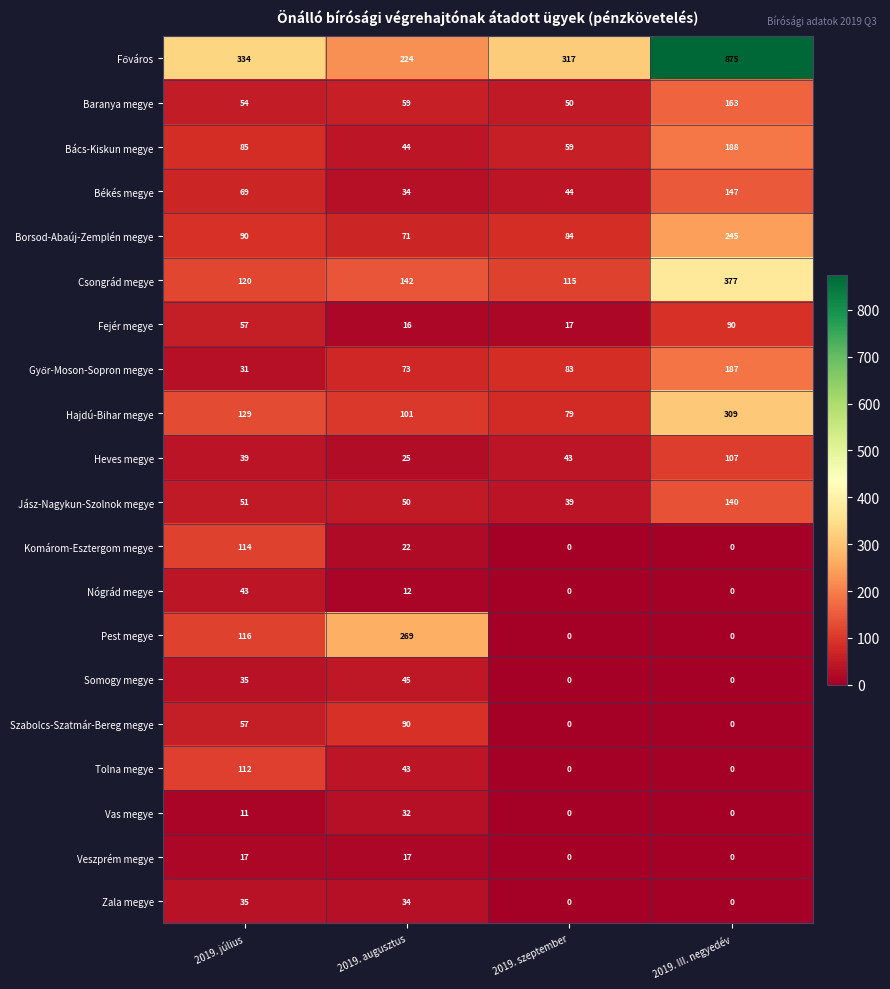

The value of Komárom-Esztergom megye at 2019. augusztus is 22. True or false?

True